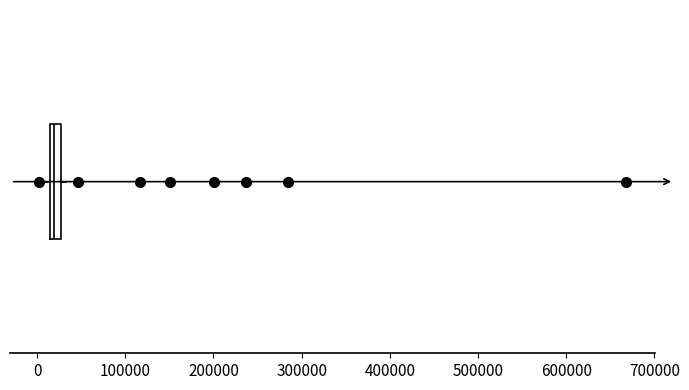

Where is the left edge of the box on the x-axis? The values are not printed on the chart, so give them approximately, as read against the axis.

10000